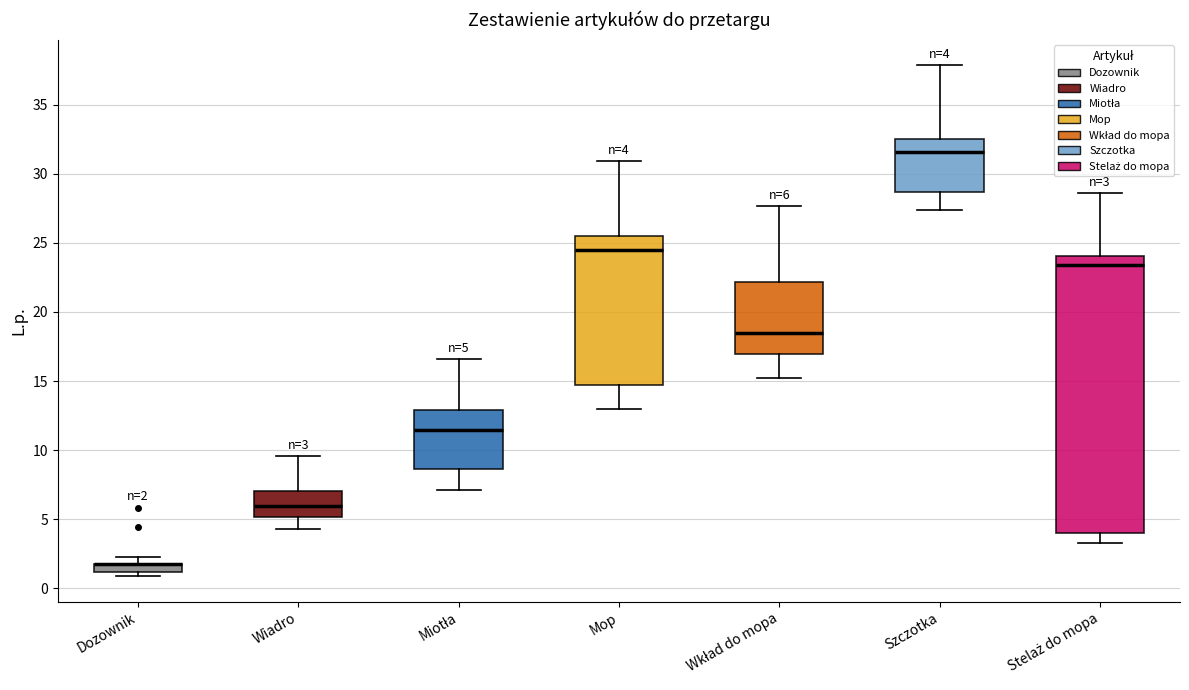

Comparing the boxes themselves (not the whiskers), which one is the tallest?

Stelaż do mopa